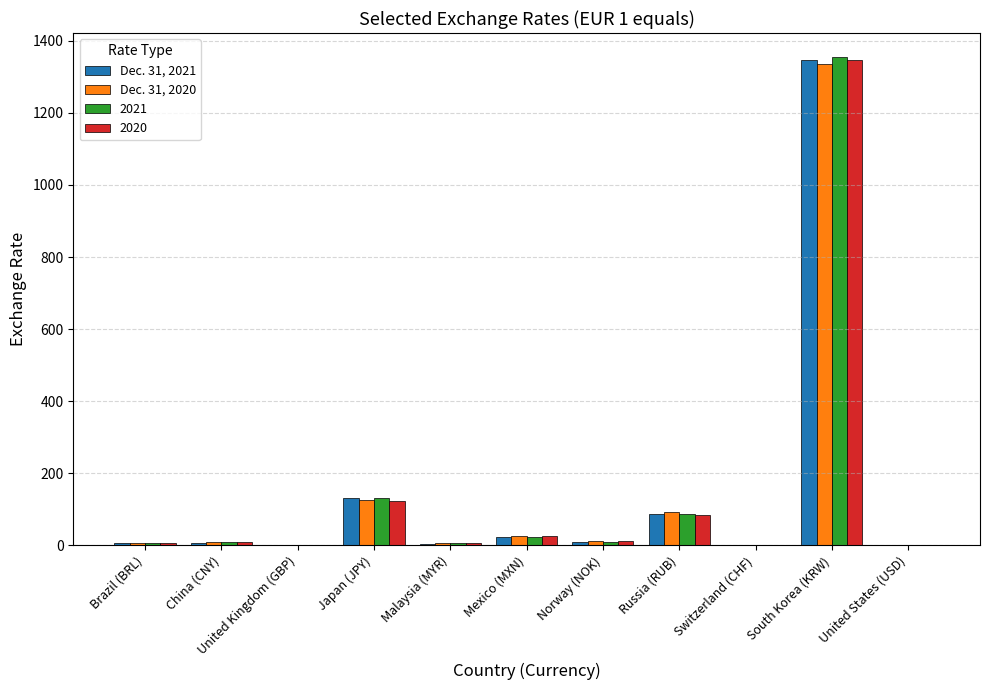

Where does the Dec. 31, 2021 series first go above 7?

China (CNY)